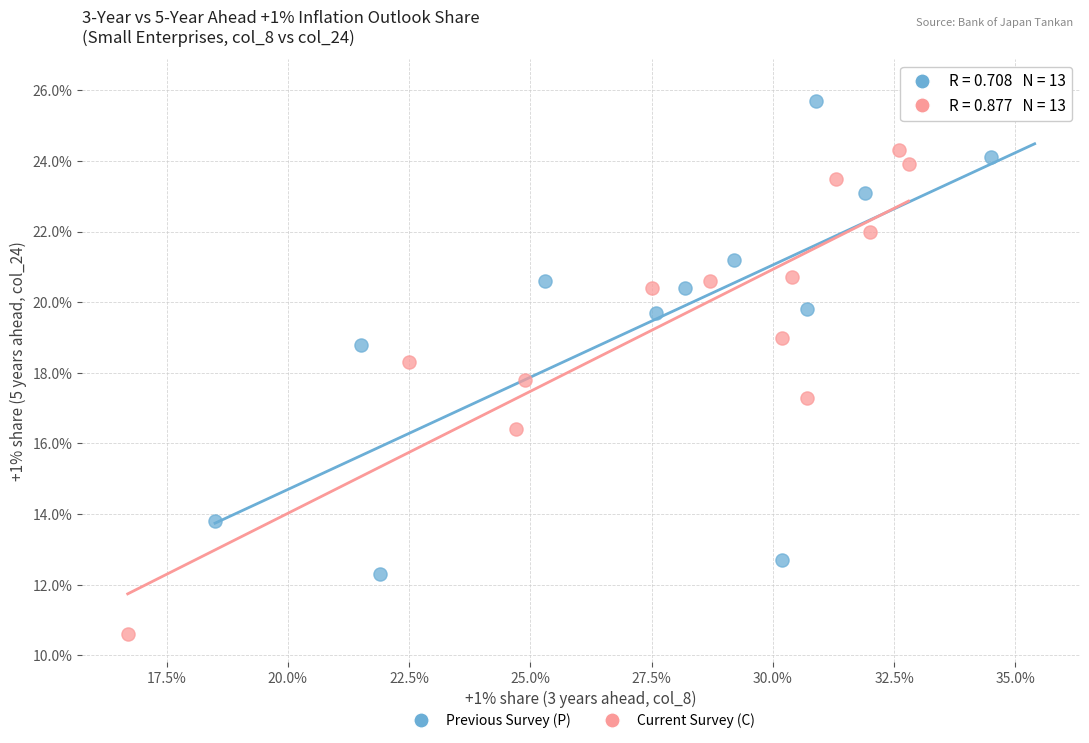

Which series reaches the maximum Y coordinate?

Previous Survey (P)